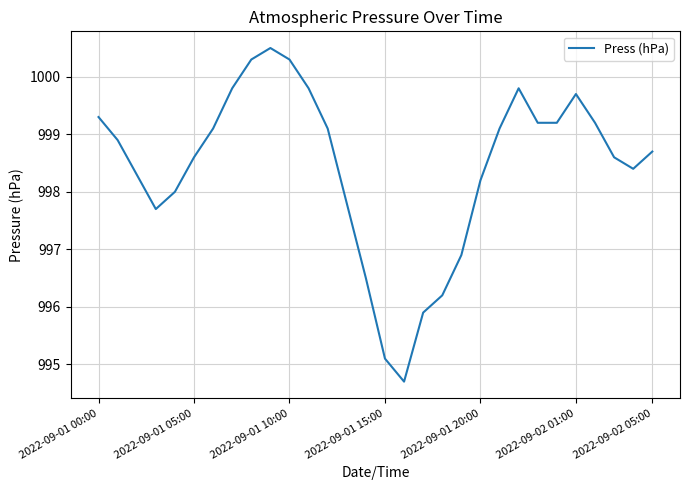

What is the greatest value displayed?

1000.5